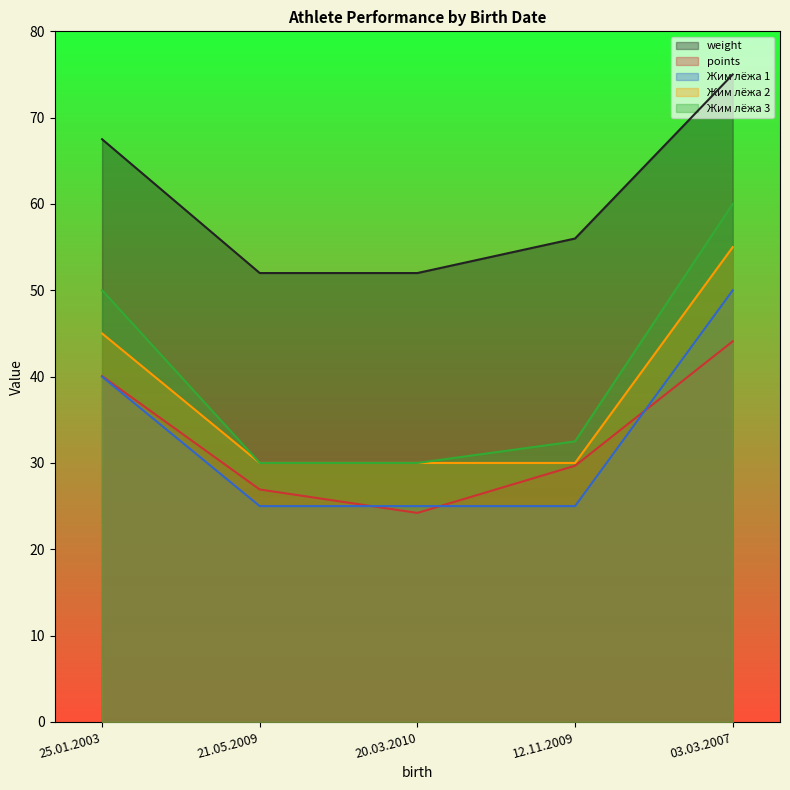

At which category is the sum across all series the highest?

03.03.2007